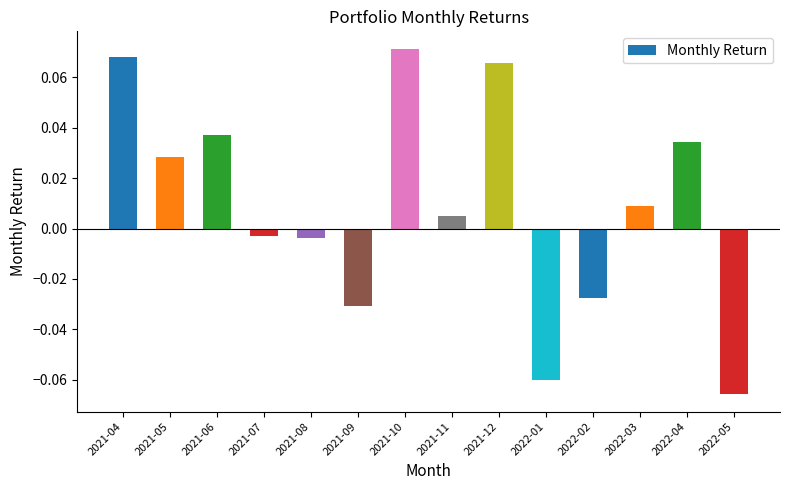

Does the chart contain stacked bars?

No